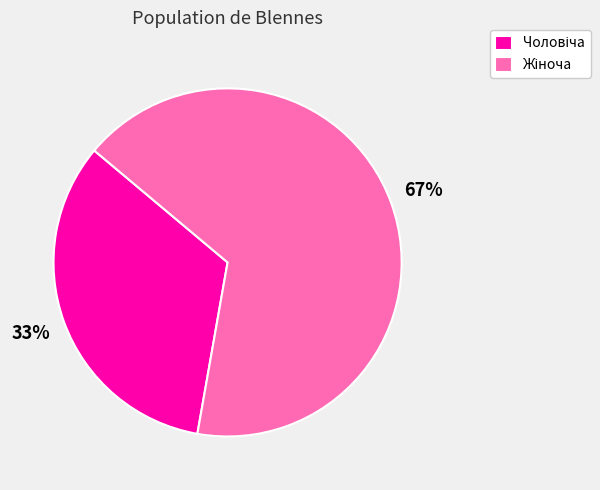

Is there any slice that represents more than half of the pie?

Yes